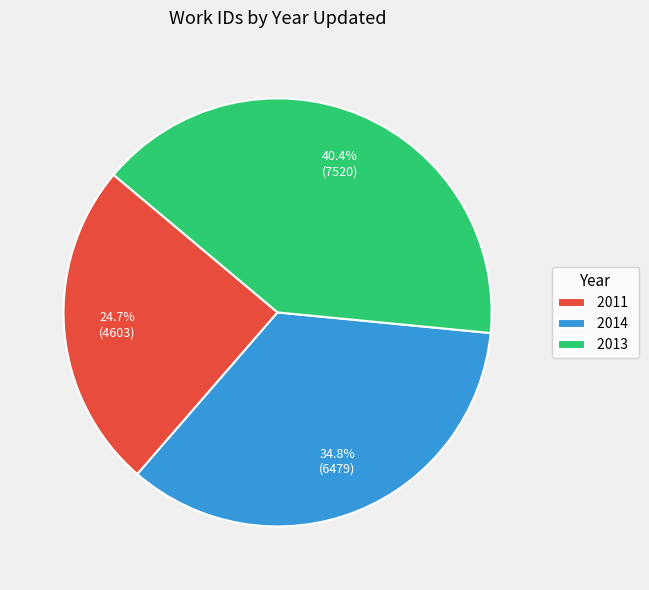

Combined, do 2014 and 2011 account for over 50%?

Yes